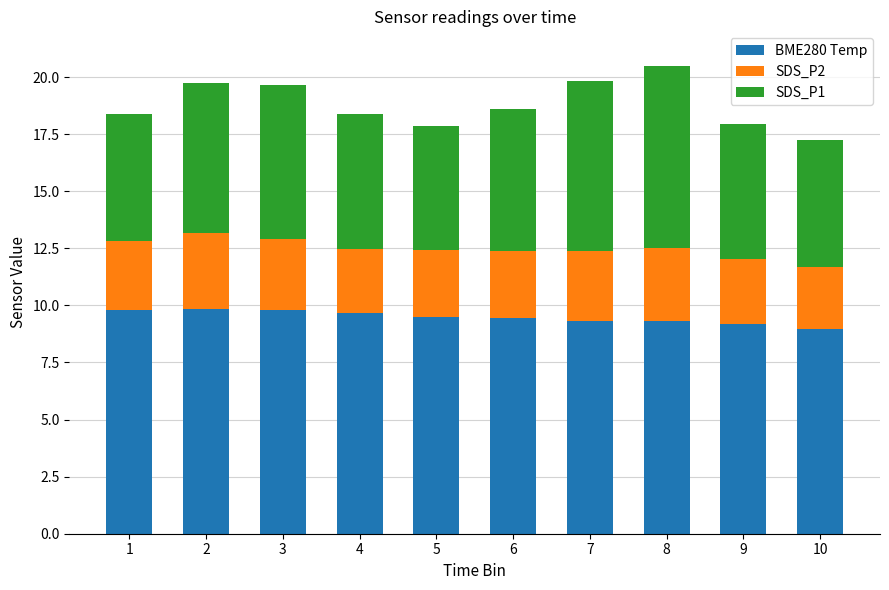

Count the number of data series in this chart.

3